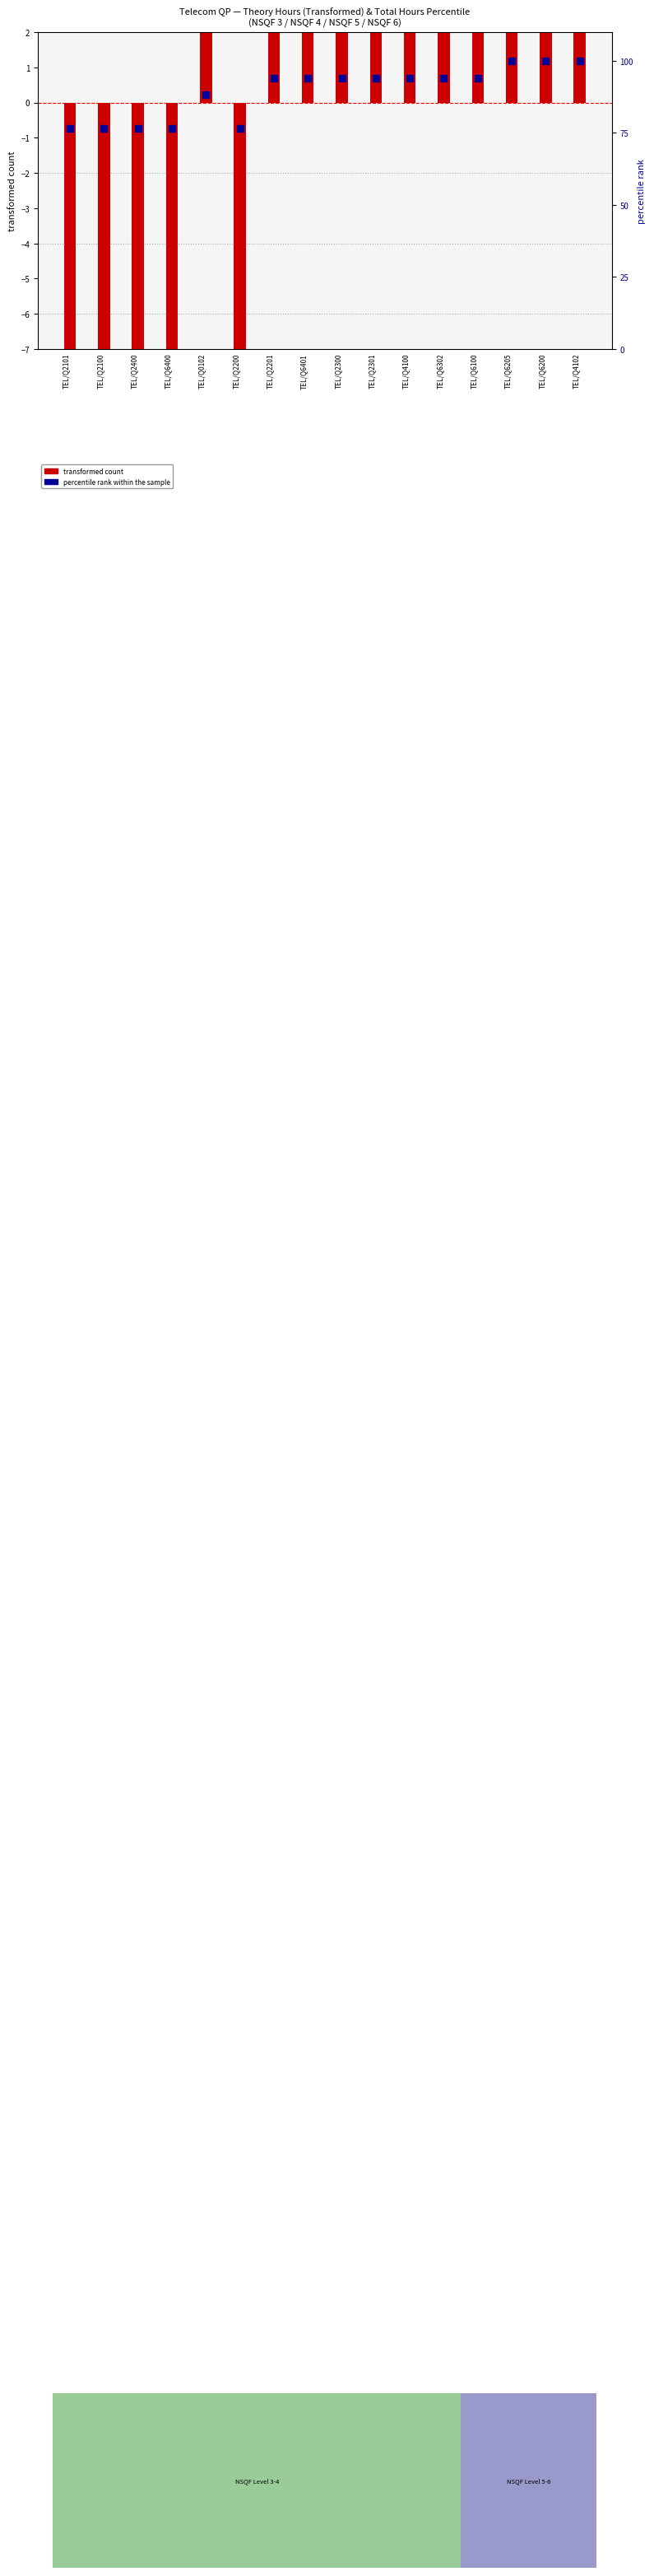

What is the total value across all series at TEL/Q0102?

92.0